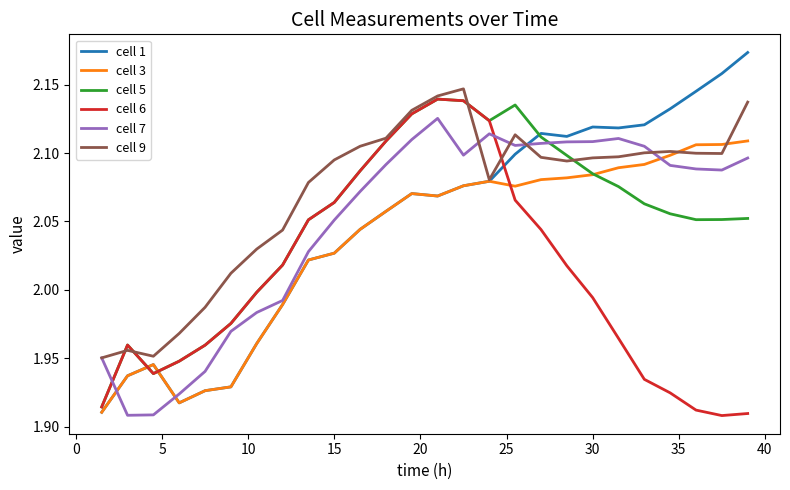

Which series has the largest total across all categories?

cell 9